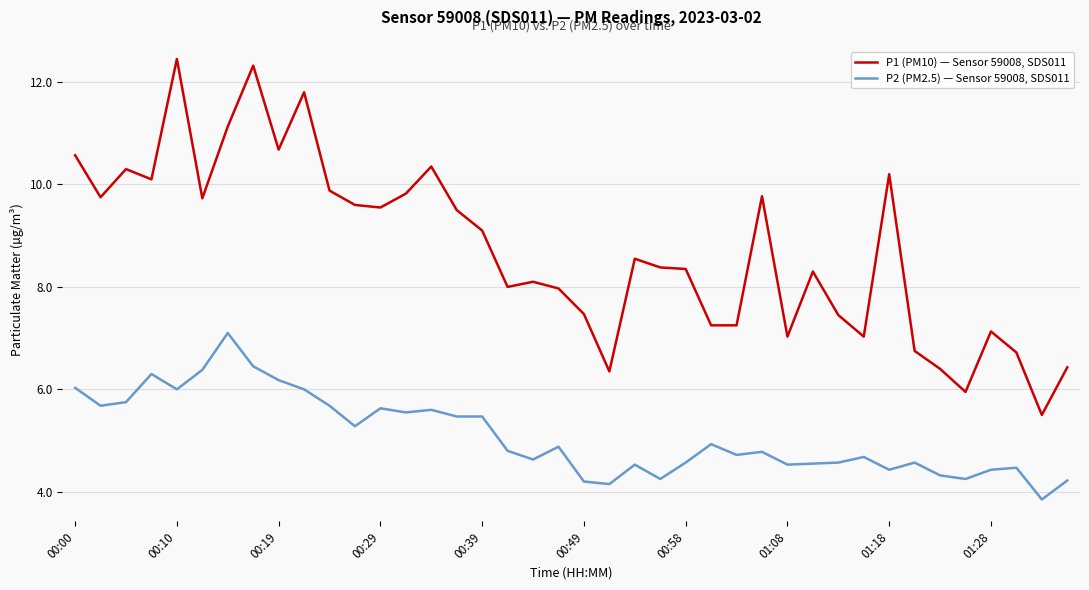

True or false: P1 (PM10) — Sensor 59008, SDS011 and P2 (PM2.5) — Sensor 59008, SDS011 intersect in this chart.

False